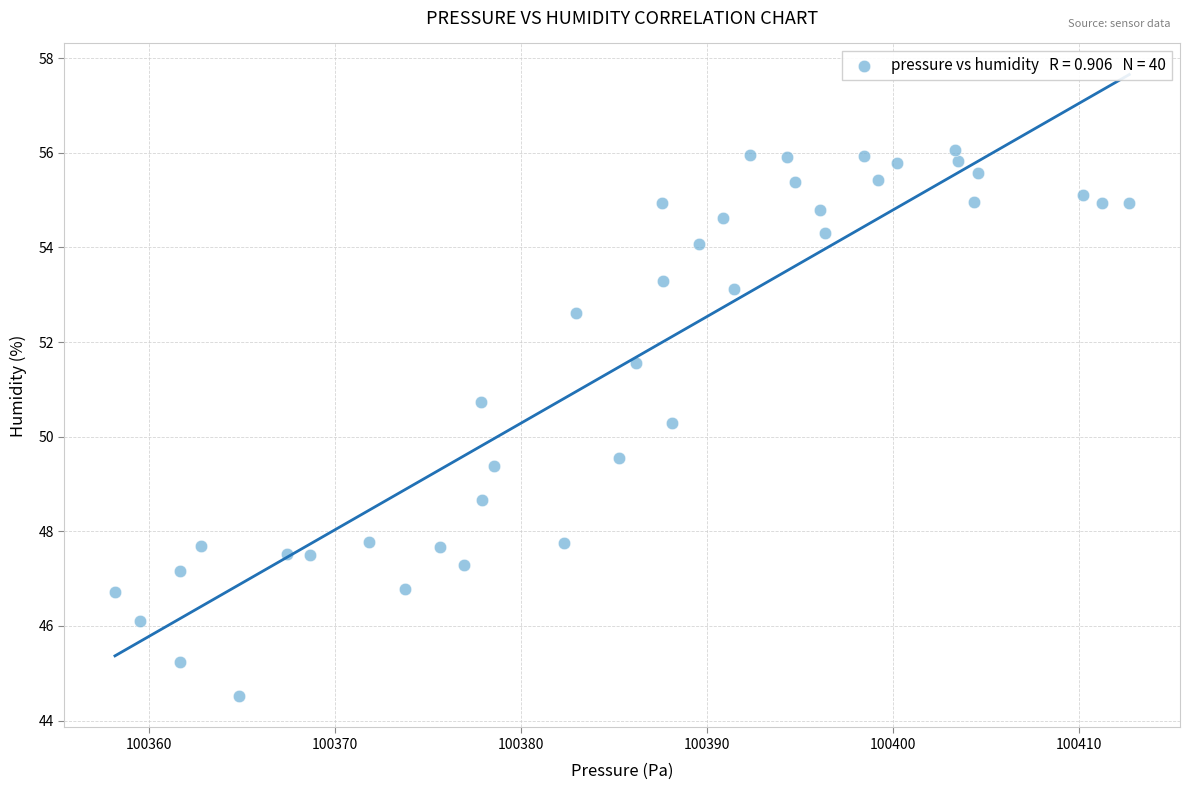

What Y value in the scatter plot is closest to 50?

50.3